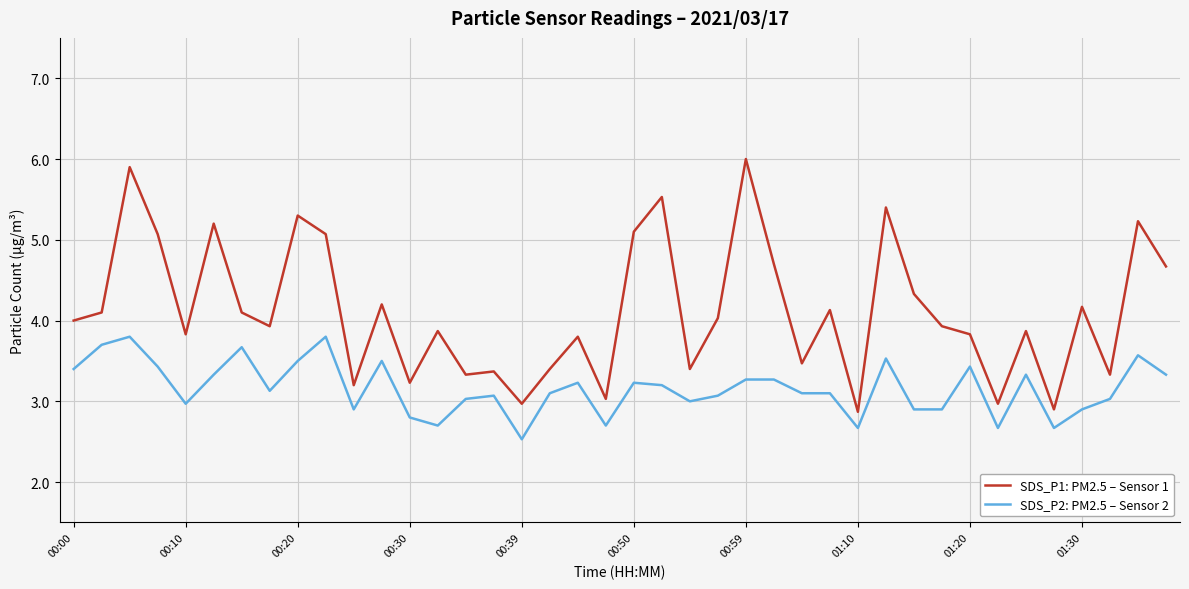

Rank the series by their average value, from lowest to highest.

SDS_P2: PM2.5 – Sensor 2, SDS_P1: PM2.5 – Sensor 1